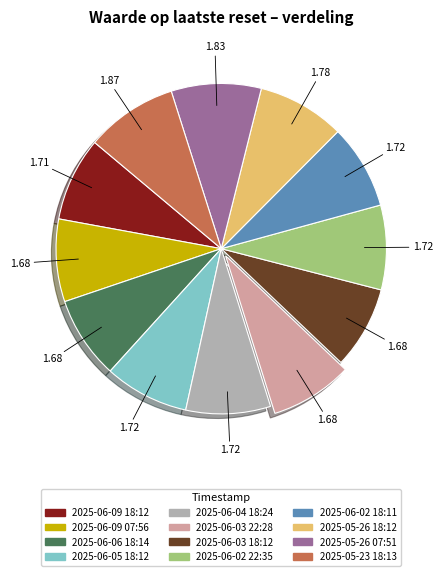

Do 2025-06-05 18:12 and 2025-06-04 18:24 together represent more than half of the pie?

No